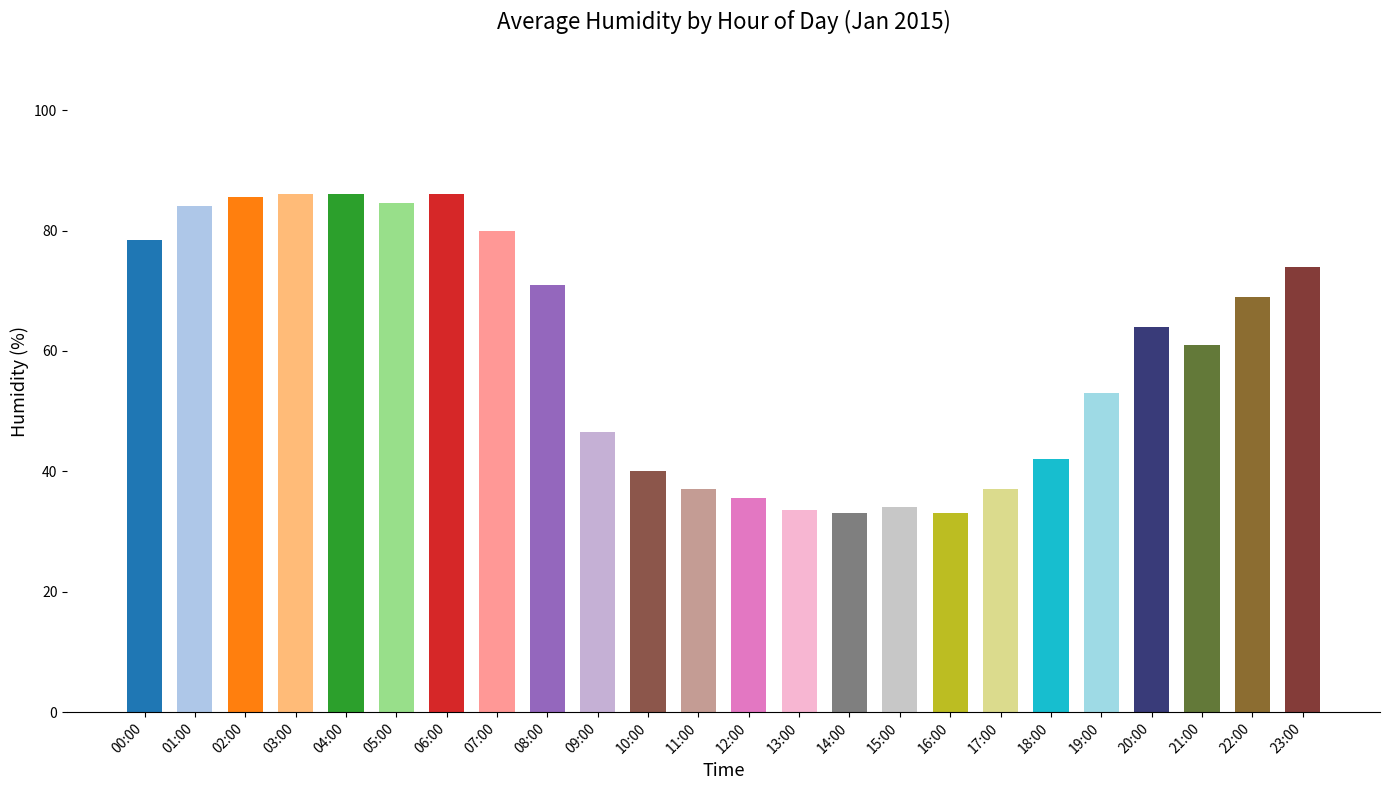

What is the maximum value shown in the chart?

86.0